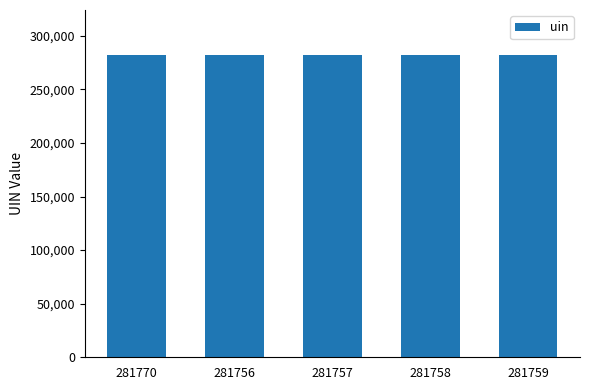

What is the label of the 4th bar from the right?

281756